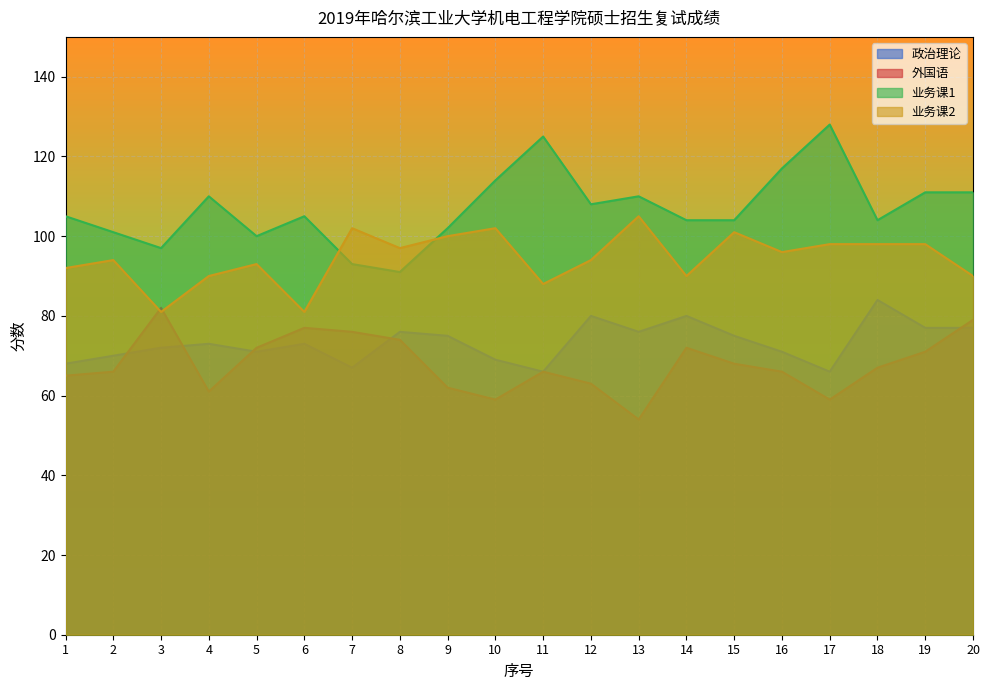

Rank the series at 12 from highest to lowest value.

业务课1, 业务课2, 政治理论, 外国语